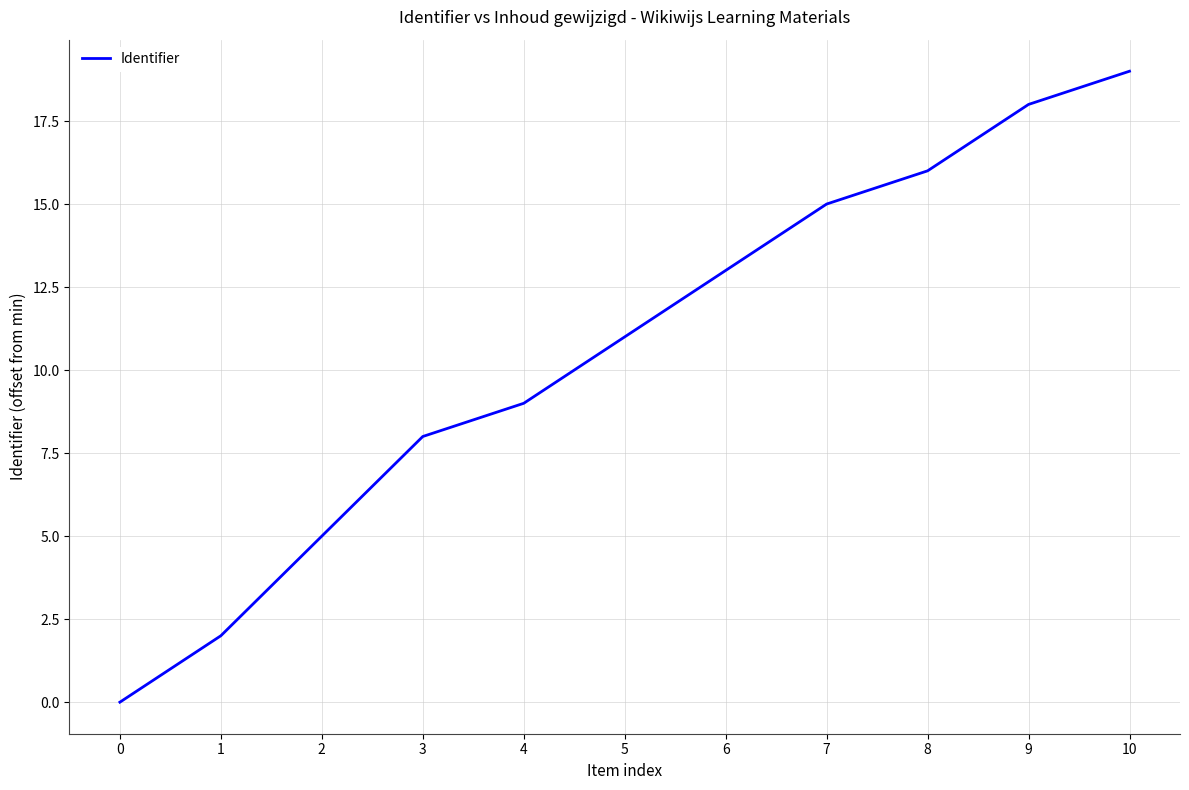

The chart shows a value of 2 at 1. True or false?

True